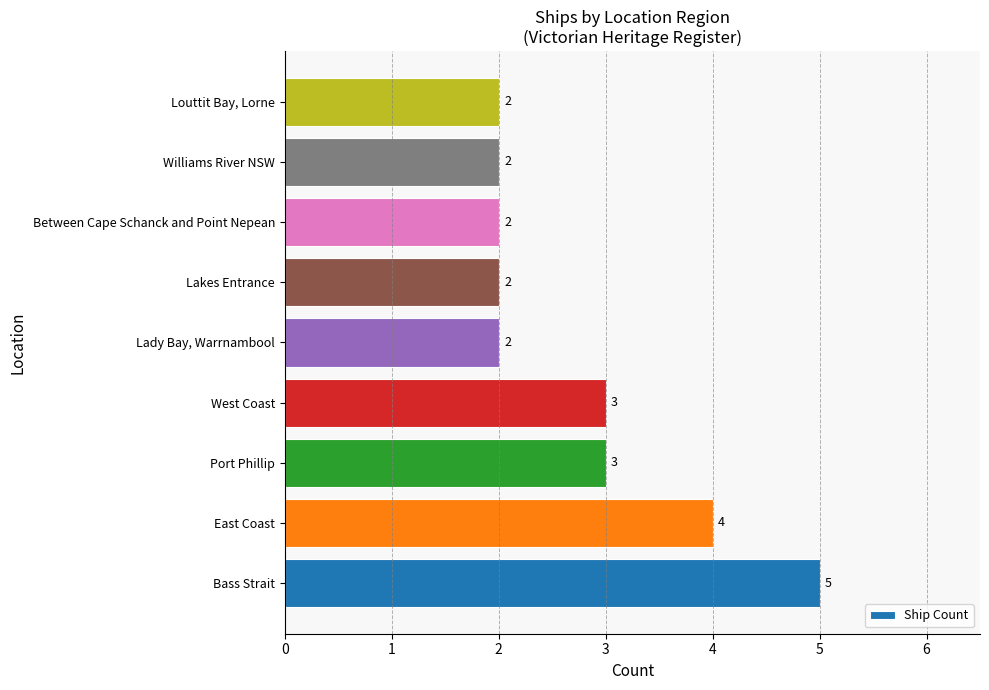

Approximately how many times larger is the value at Williams River NSW compared to Lakes Entrance?

1.0